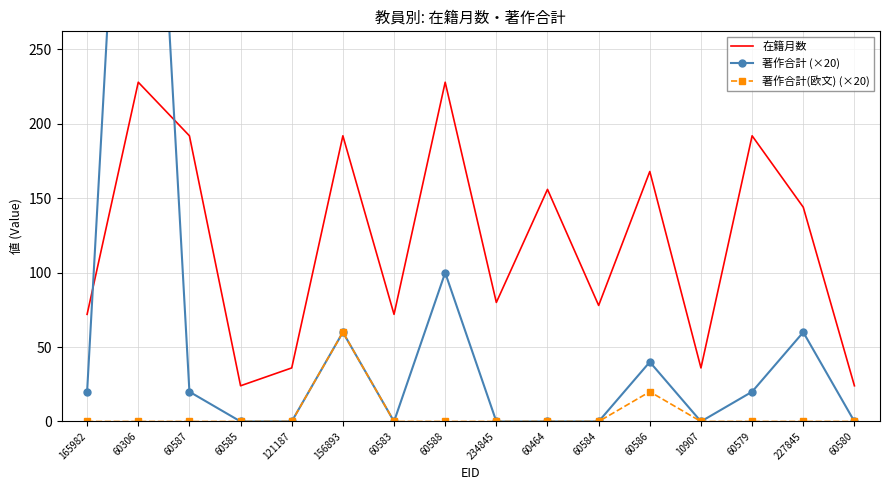

At which label is 在籍月数 closest to 126?

227845